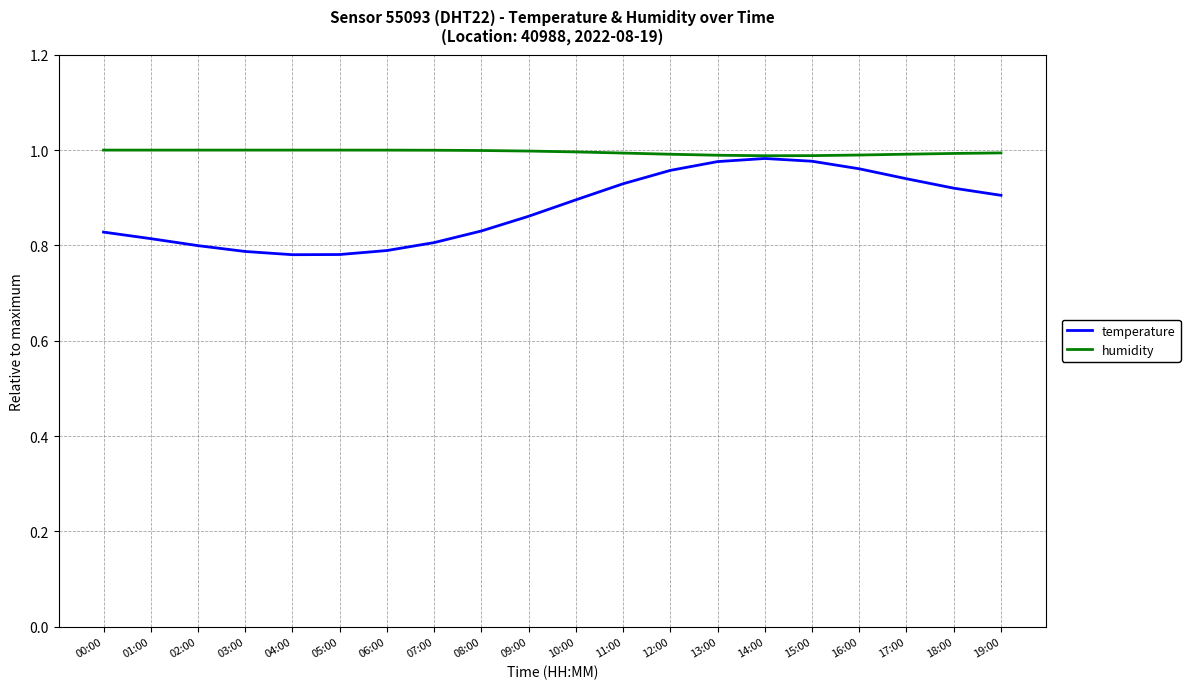

True or false: temperature has a value of 1.0 at 12:00.

True